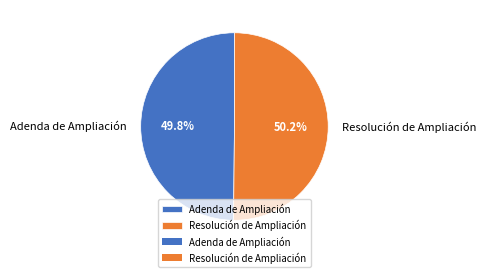

Is it true that Resolución de Ampliación is 58% of the pie?

False